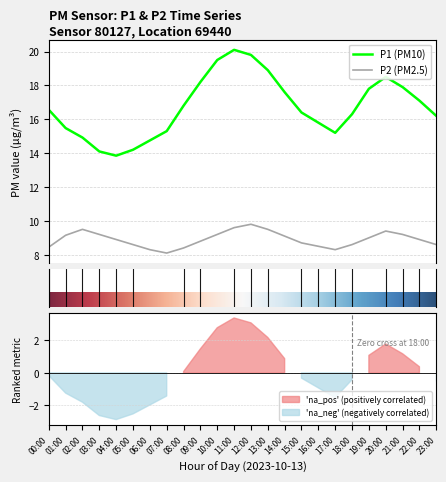

What is the maximum value for P2?

9.8